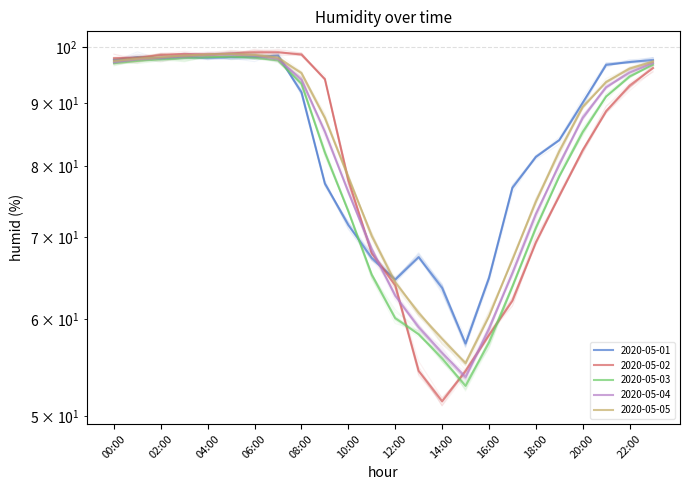

What is the value of the 2020-05-01 point at the 15th from the left?

63.6